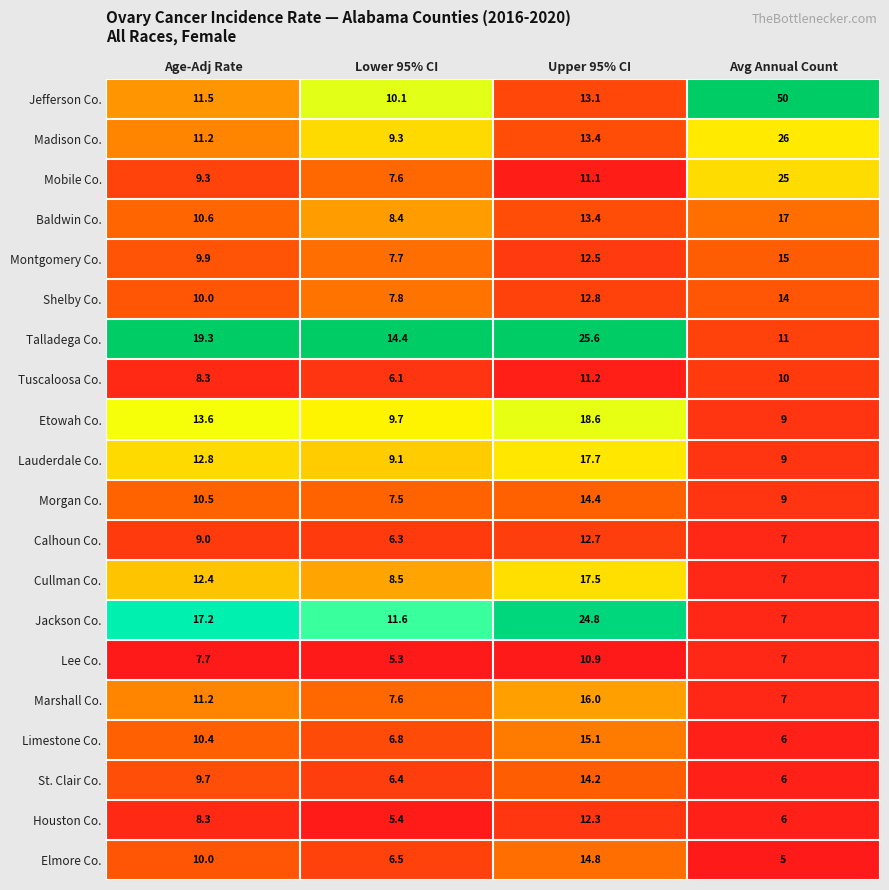

How many distinct data groups are displayed?

20